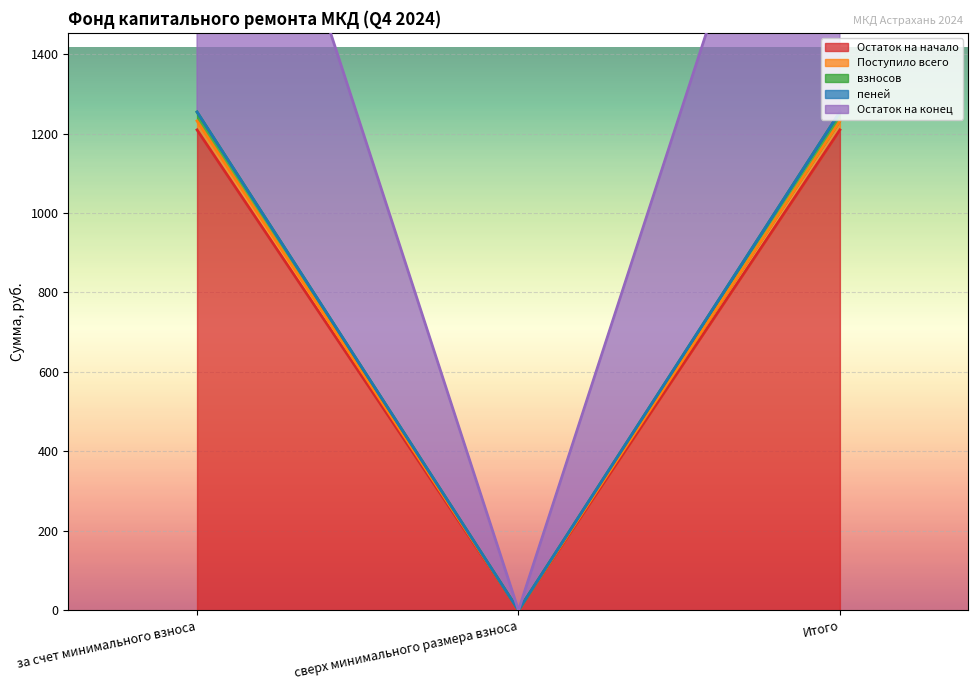

How many lines are shown in the chart?

5